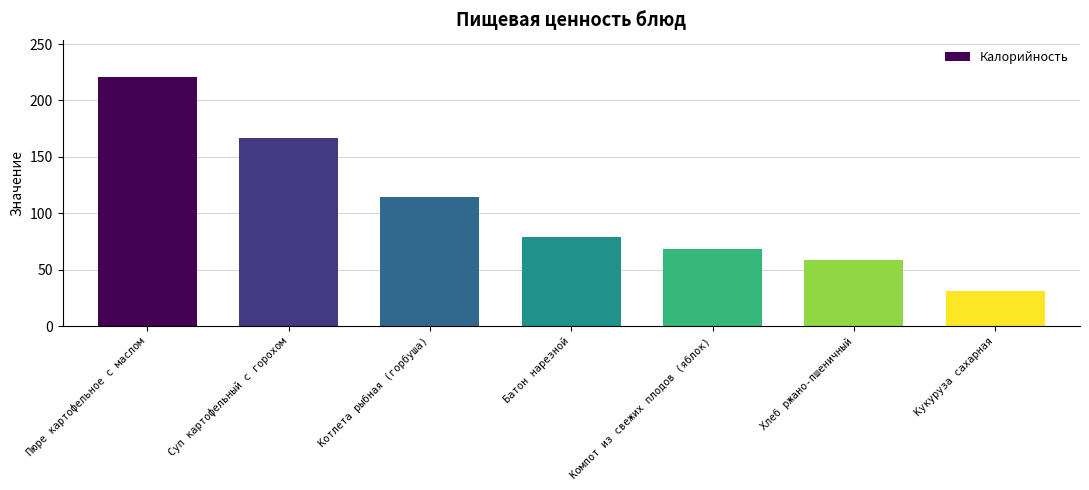

Count the number of values greater than 78.

4